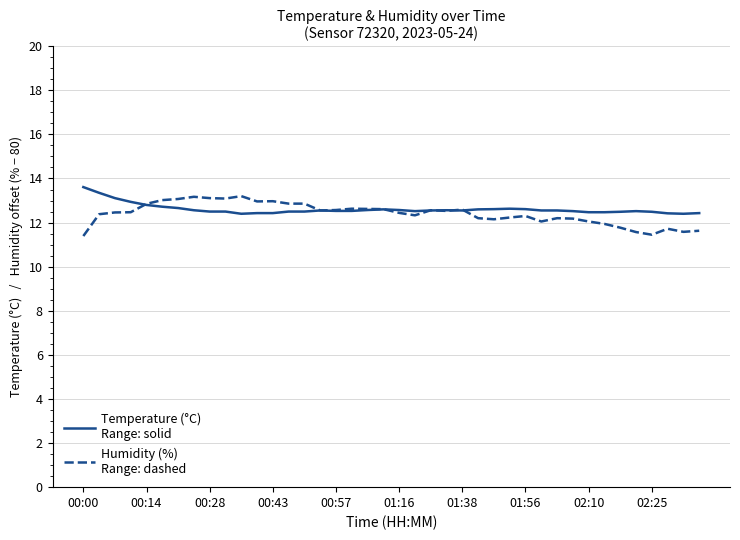

What is the greatest value displayed?

13.6